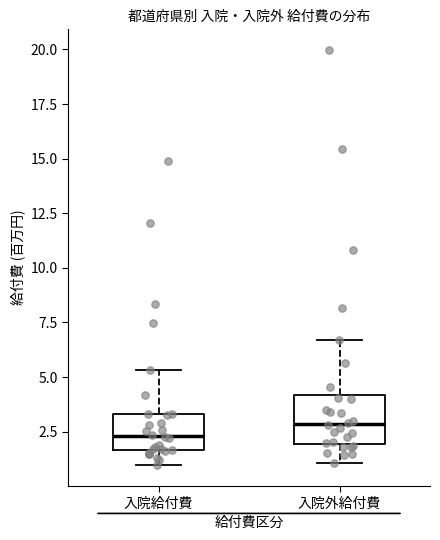

Which box's median line is the lowest?

入院給付費